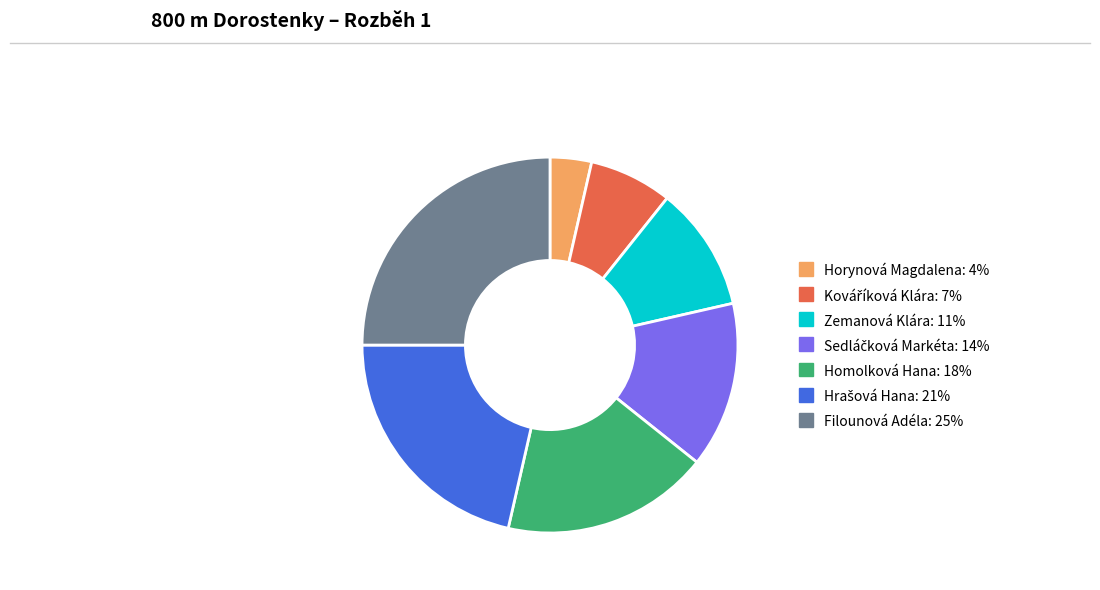

Between Filounová Adéla and Zemanová Klára, which is larger?

Filounová Adéla